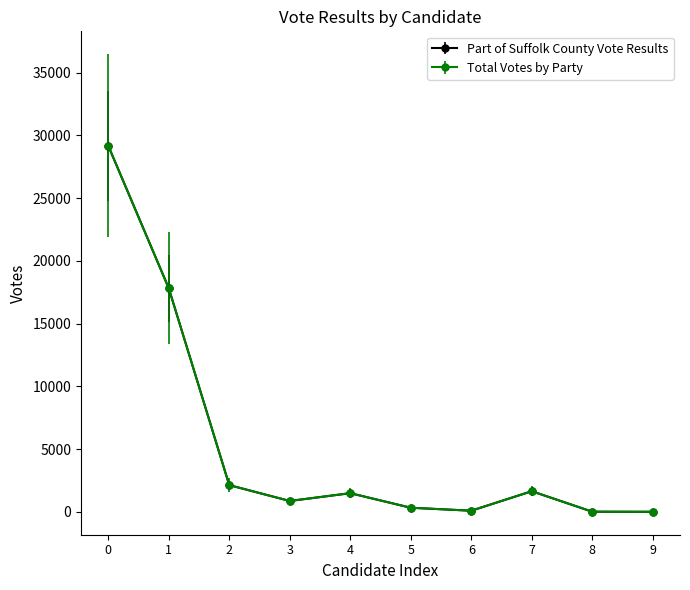

Does the chart have visible grid lines?

No